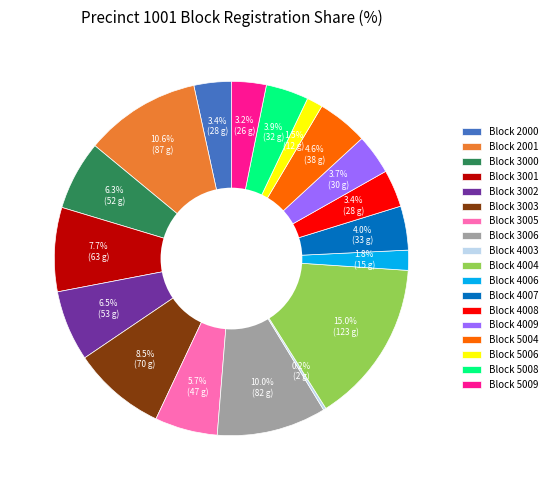

Is there any slice that represents more than half of the pie?

No